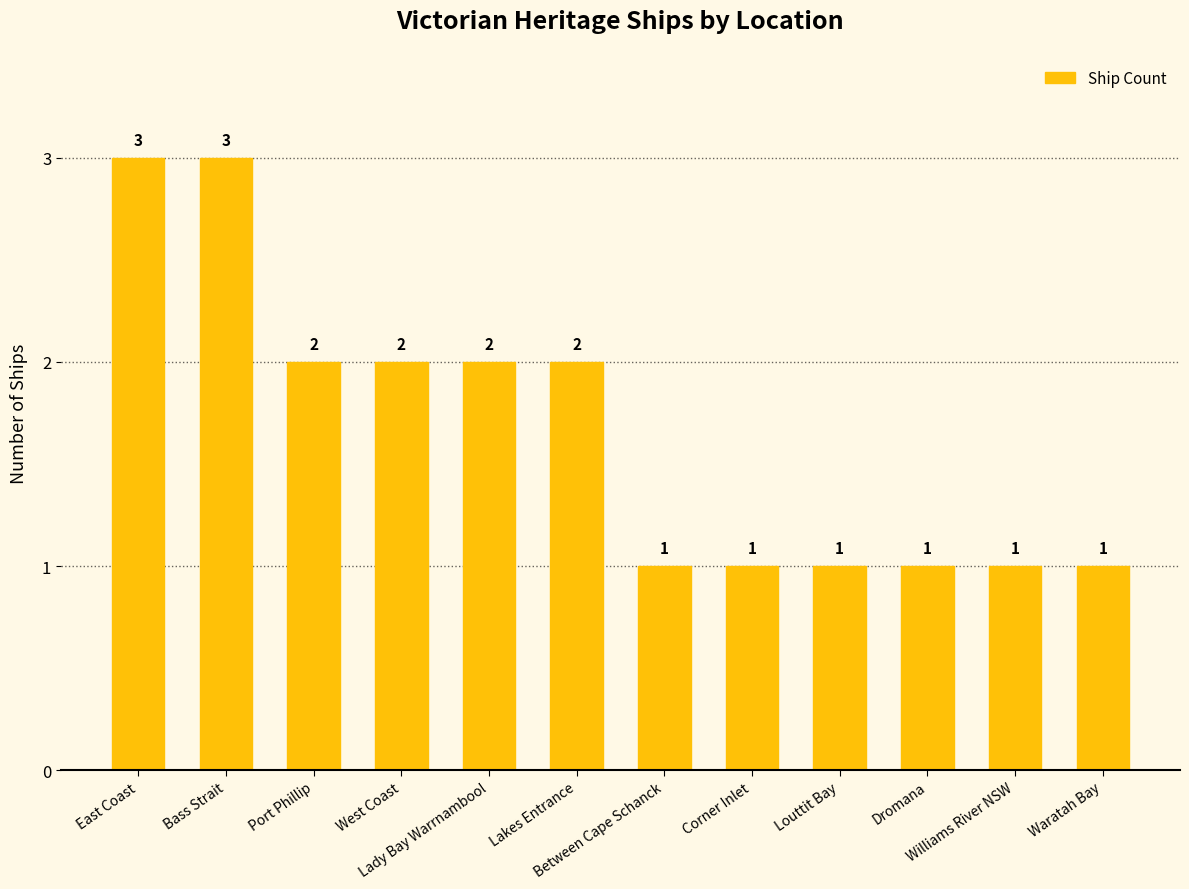

Reading right to left, transcribe all the data shown in this chart.

1	1	1	1	1	1	2	2	2	2	3	3